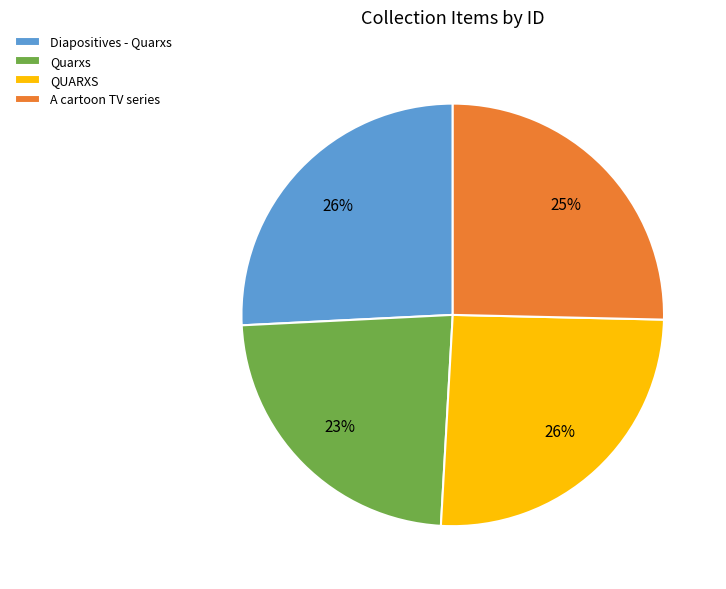

To the nearest percent, what percentage of the pie is Quarxs?

23%